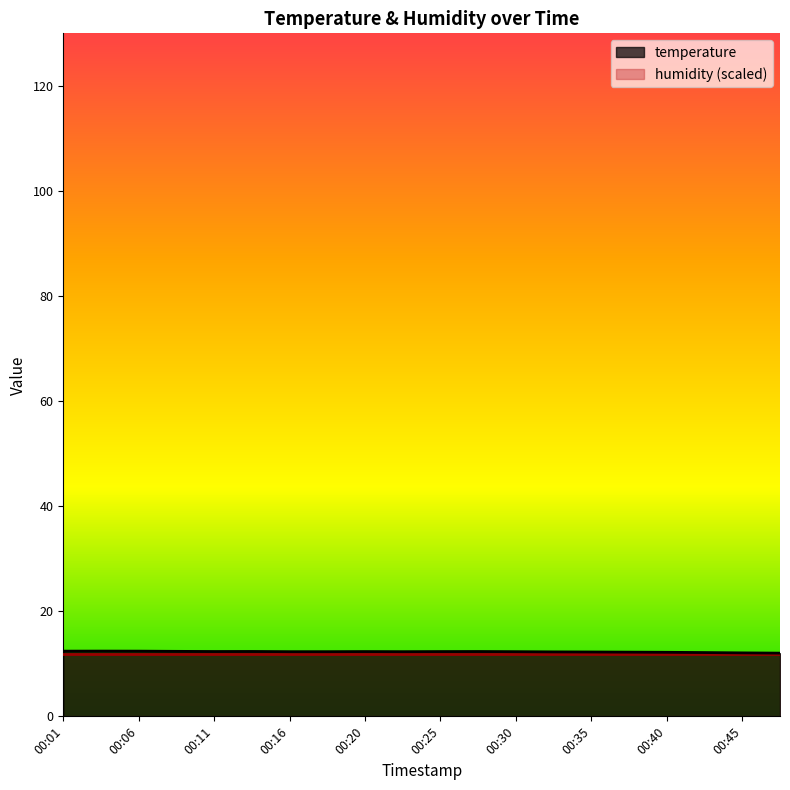

Is it true that the value at 00:30 is 17.9?

False